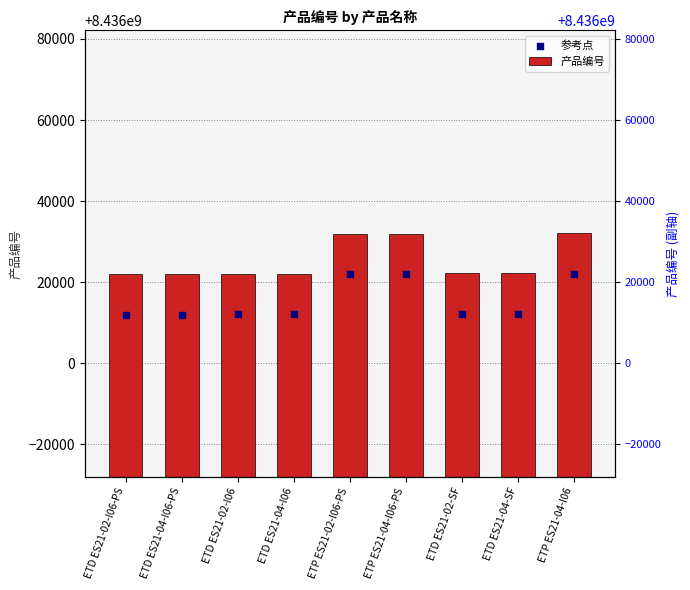

At how many categories does at least one series exceed 8436019022?

9